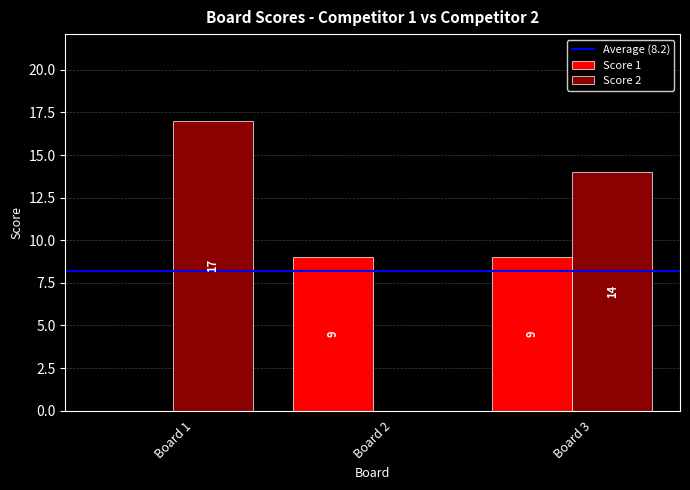

Are the bars horizontal?

No